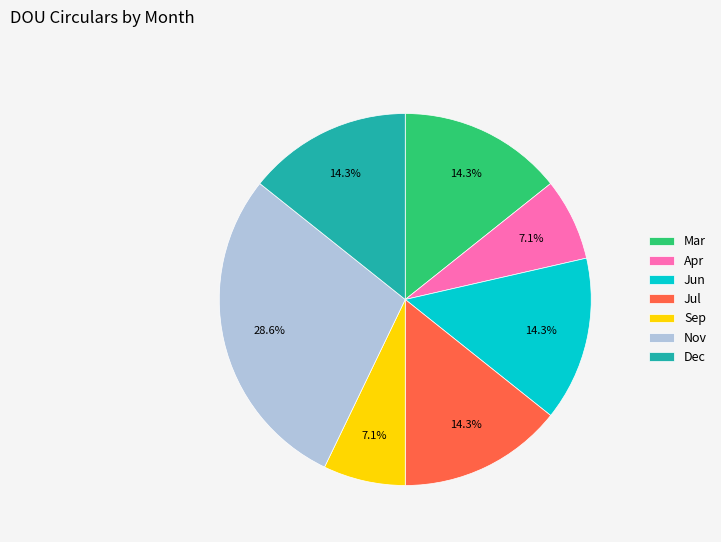

Approximately how many times larger is the value at Jun compared to Apr?

2.0